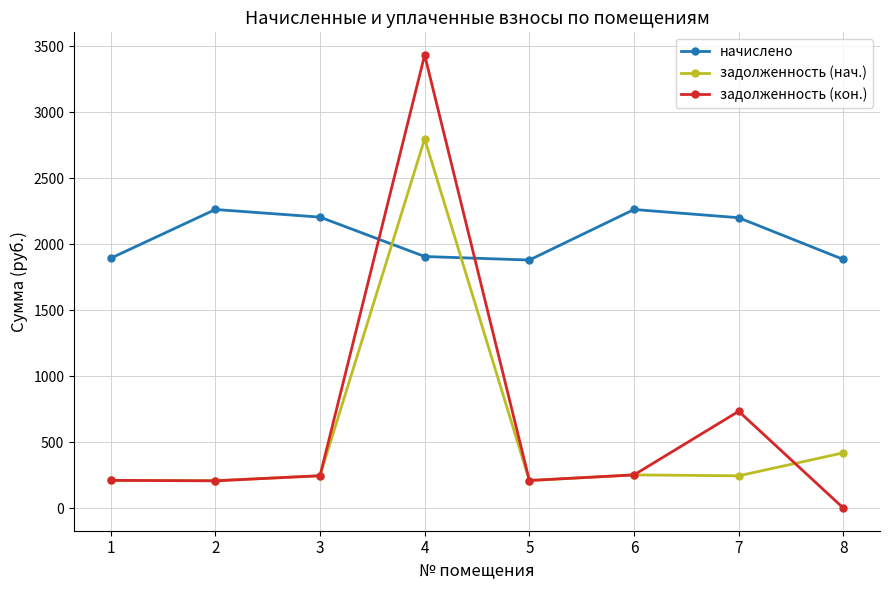

True or false: задолженность (кон.) has more than 2 interior local peaks.

False